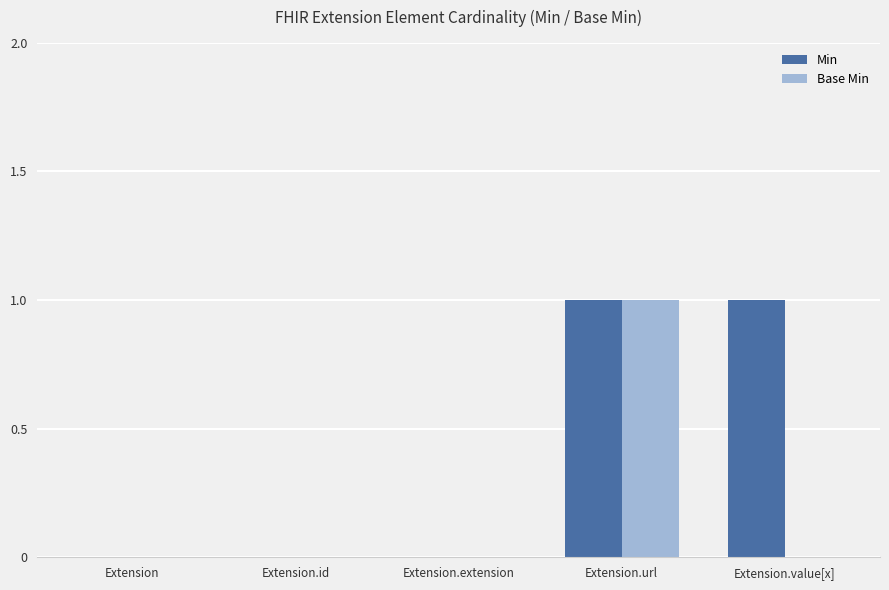

Count the number of data series in this chart.

2